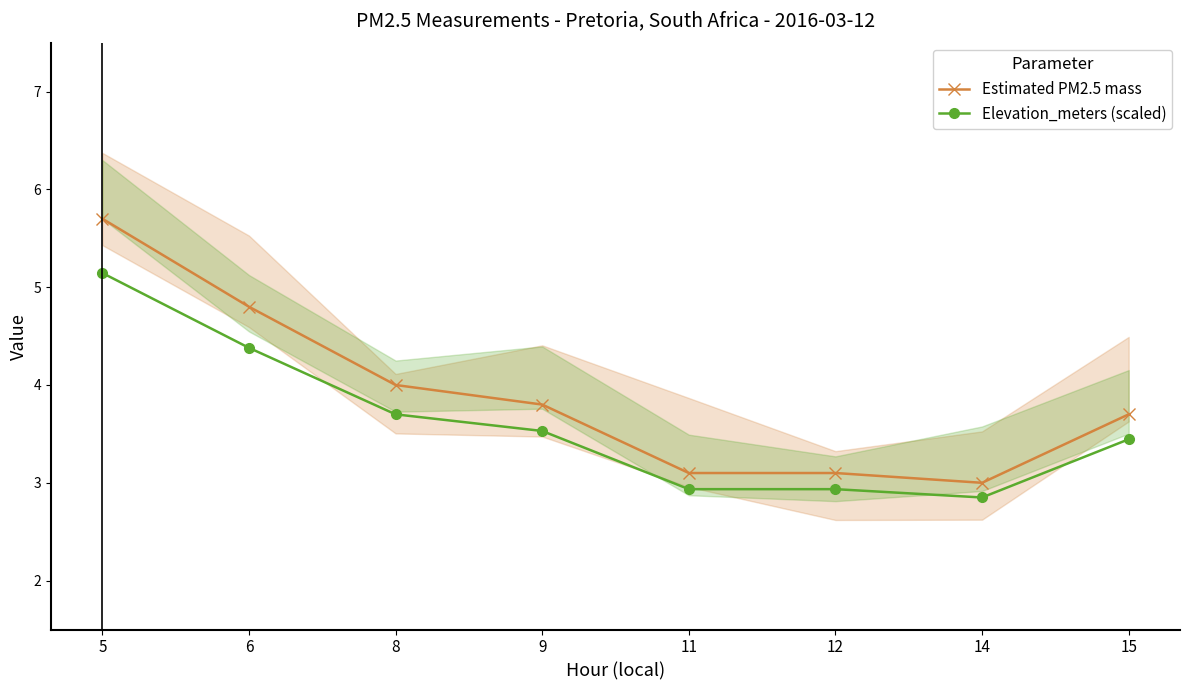

True or false: Estimated PM2.5 mass has a value of 2.5 at 15.

False